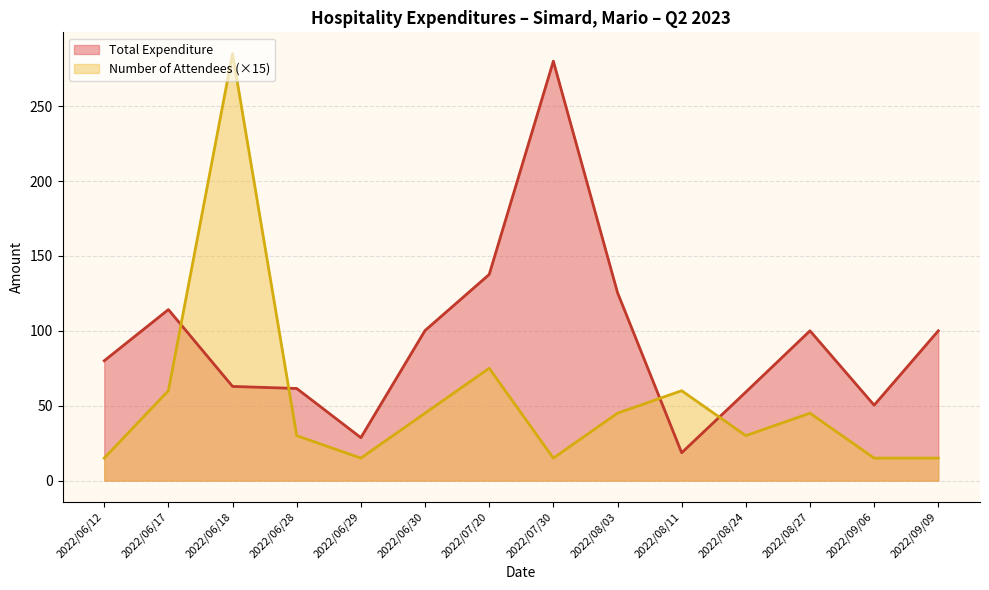

What is the average value of the Total Expenditure series?

94.2